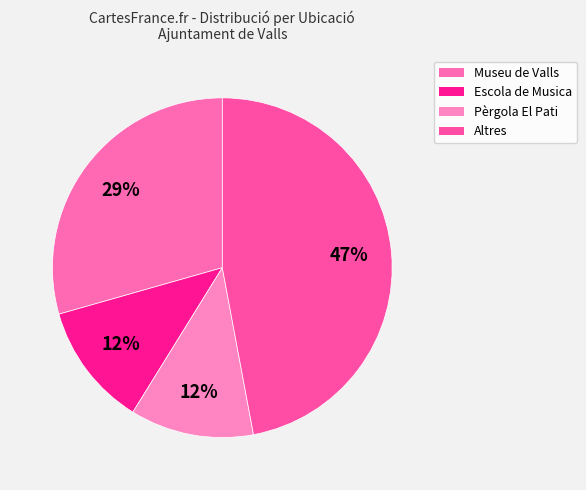

How many segments does this pie chart have?

4